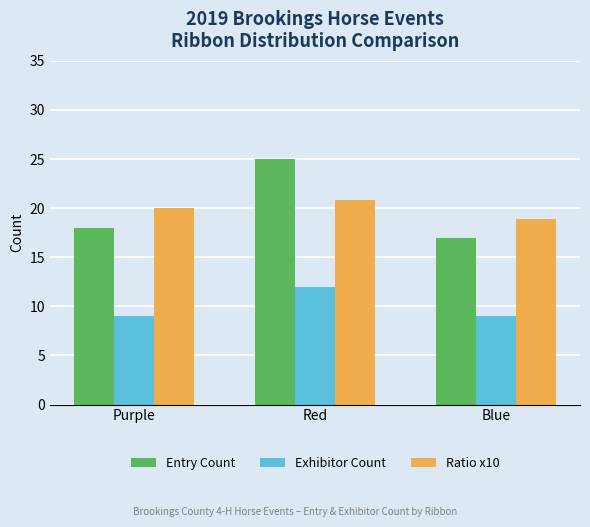

What is the difference between the Ratio x10 values at Purple and Red?

0.8